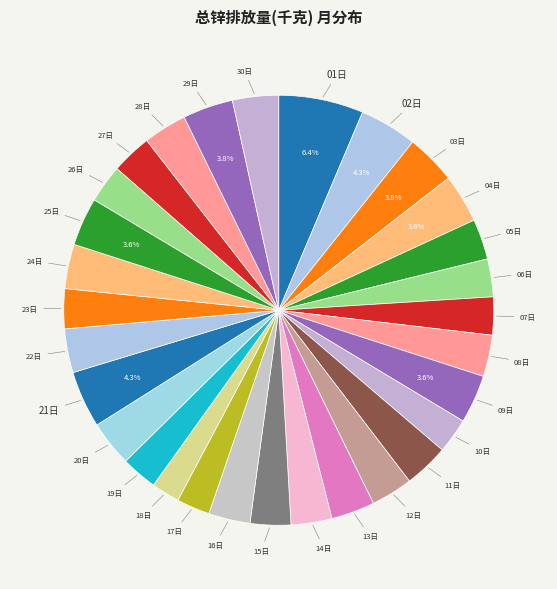

Does 30日 account for over 50% of the chart?

No